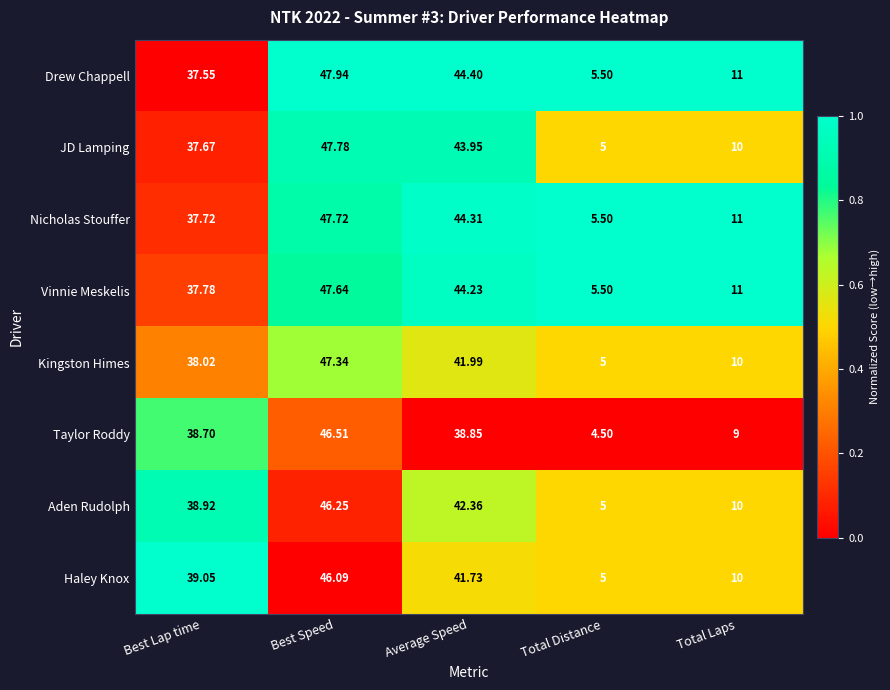

What is the total value across all series at Best Lap time?

305.4